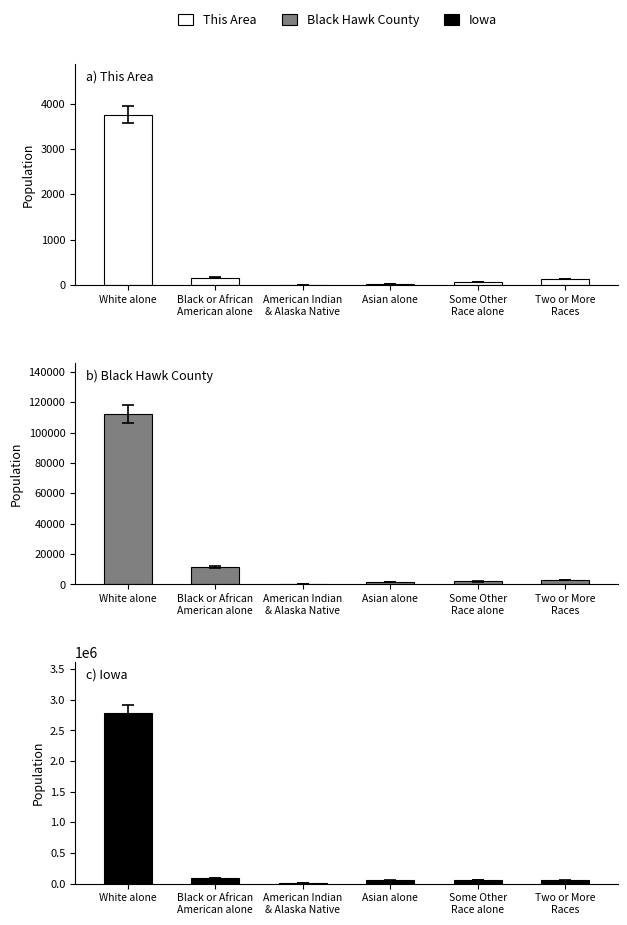

Which series has the largest total across all categories?

Iowa